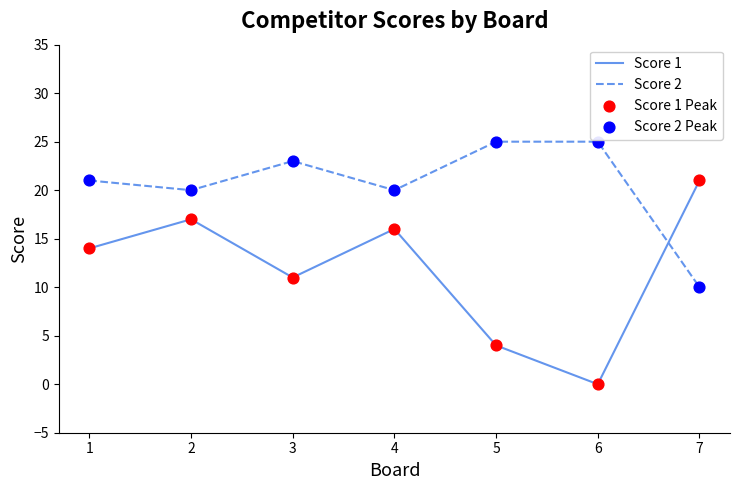

What is the total value across all series at 5?

29